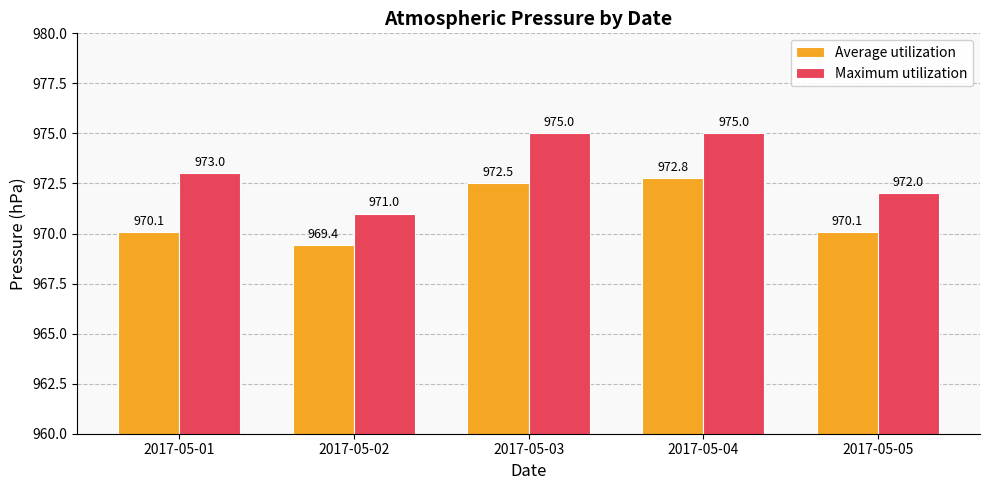

What is the greatest value displayed?

975.0